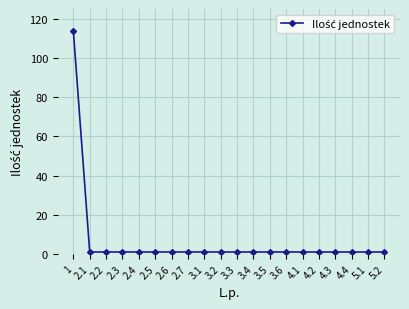

How many series are shown in this chart?

1